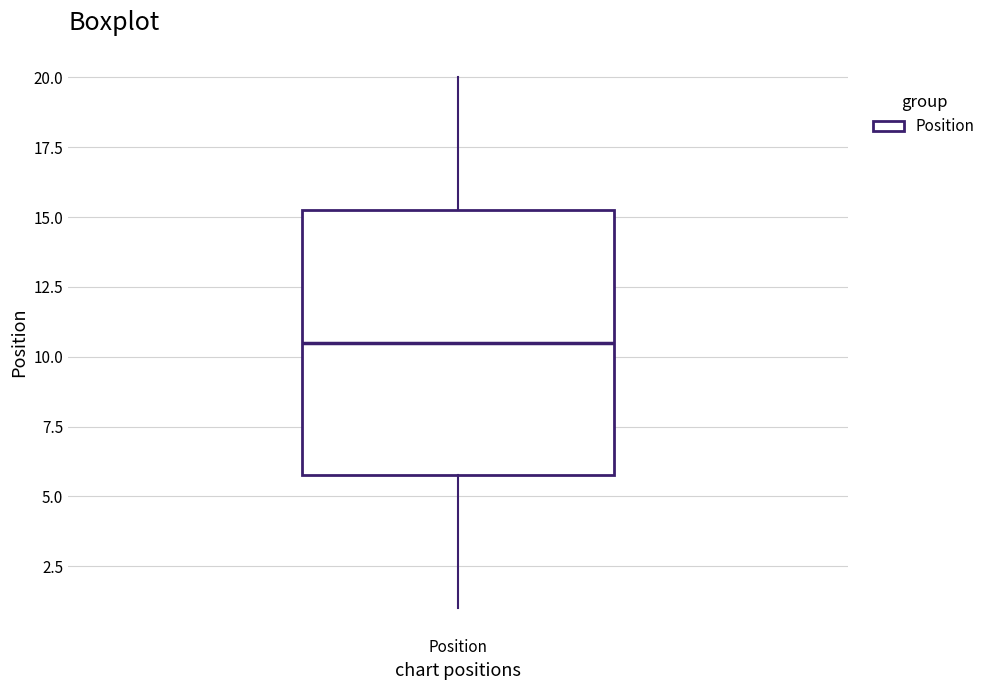

Read this box plot against the y-axis: the position of the median line, the range covered by the box, and the ends of both whiskers. The values are not printed on the chart, so give them approximately, as read against the axis.

median 10.5, box 6.0 to 15.5, whiskers 1.0 to 20.0